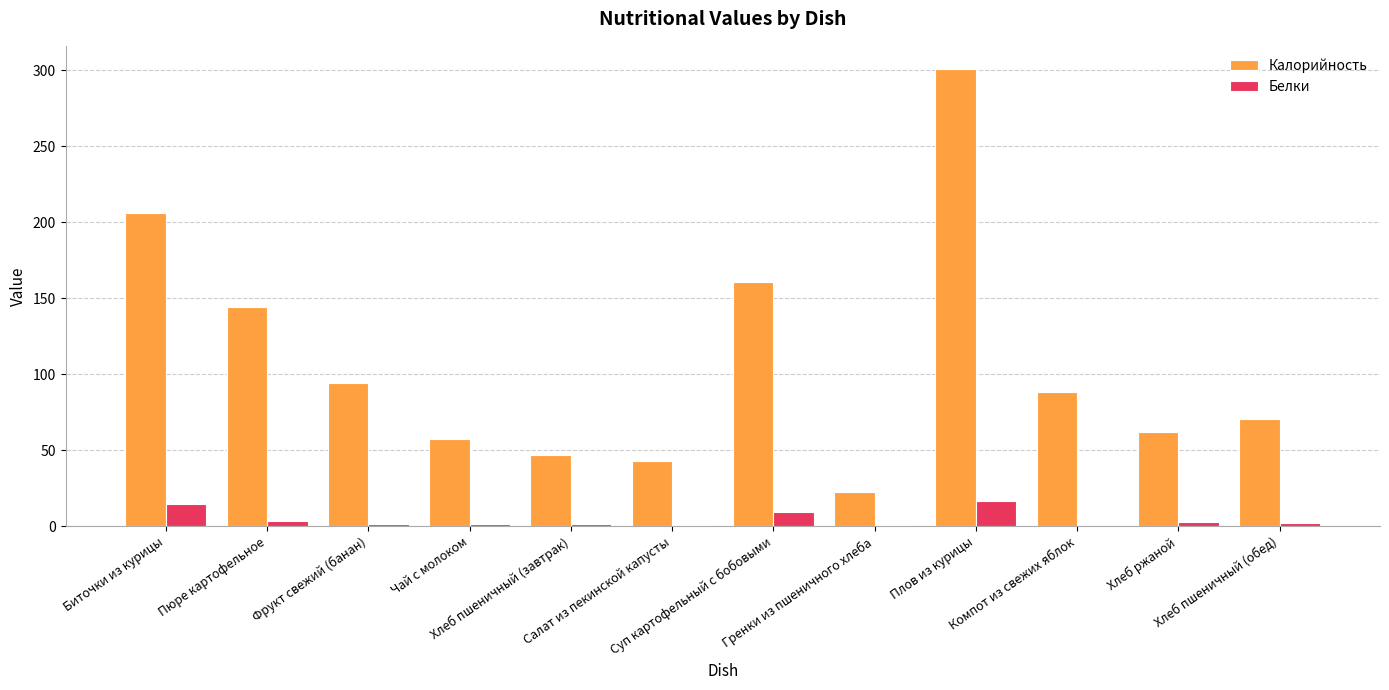

Which series has the largest total across all categories?

Калорийность